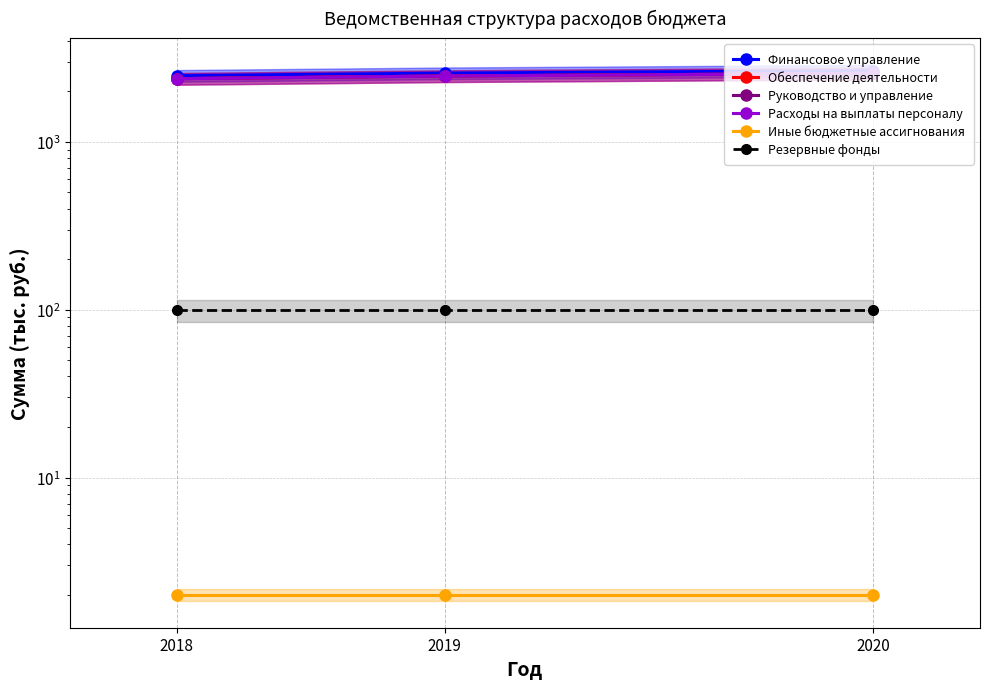

What is the value of the Резервные фонды point at the 3rd from the left?

99.0